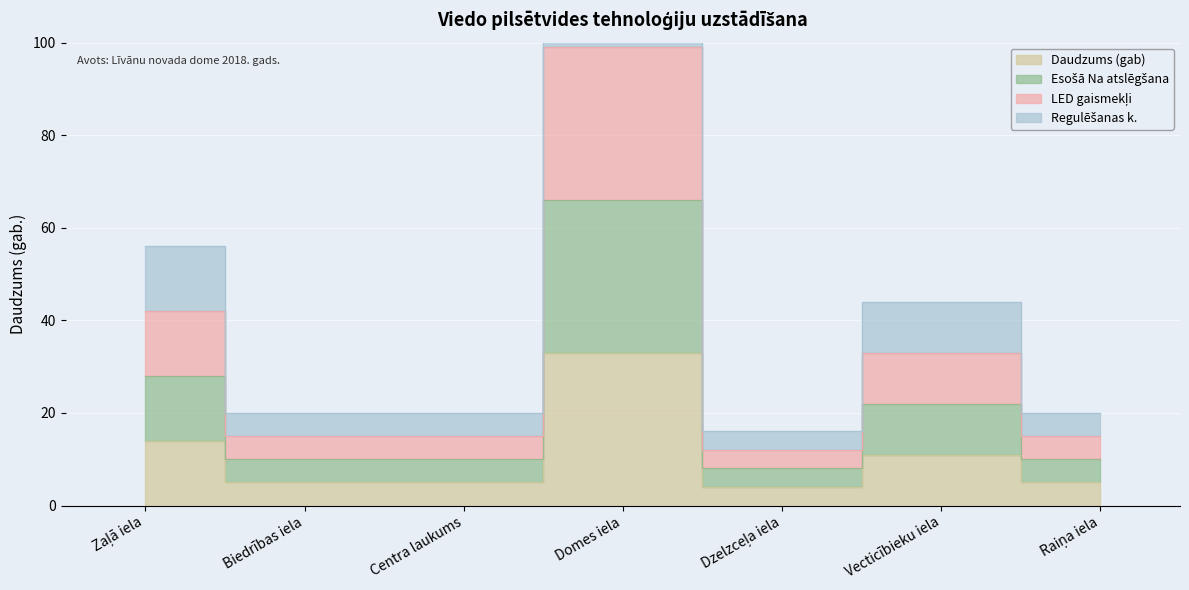

True or false: LED gaismekļi has a value of 99 at Domes iela.

True